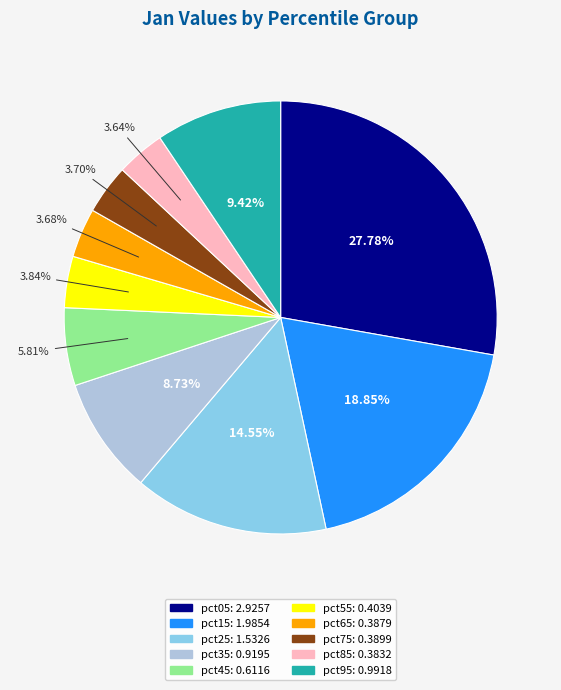

To the nearest percent, what is the difference between the pct35 and pct05 slice percentages?

19%